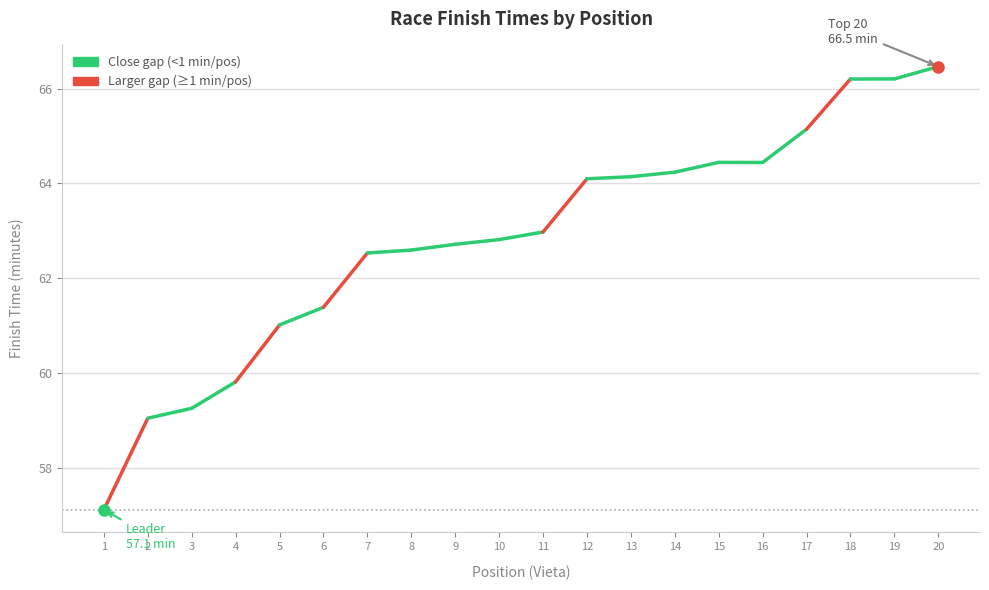

What is the difference between the maximum and minimum values?

9.3